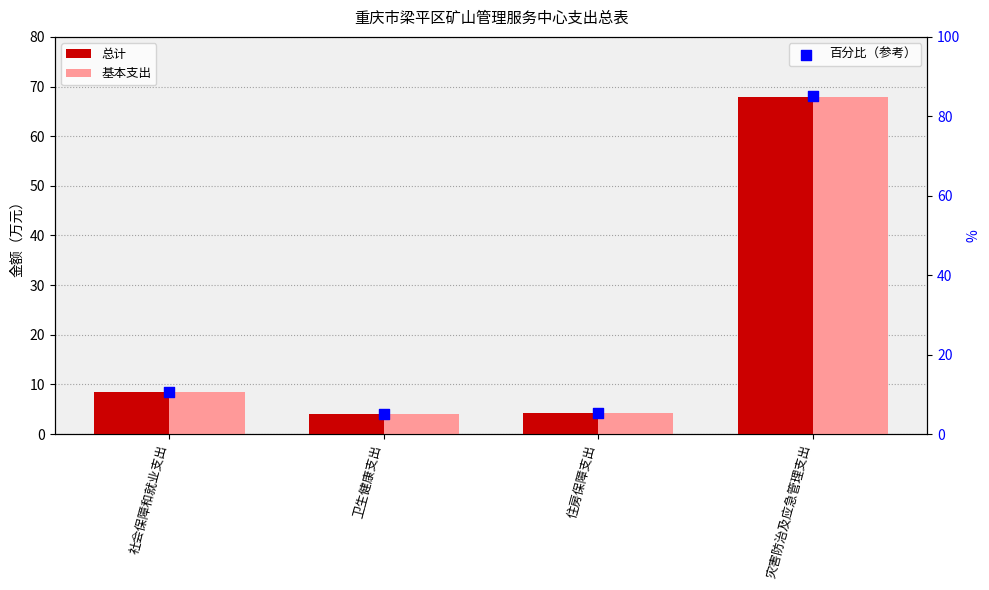

What is the total value across all series at 灾害防治及应急管理支出?

220.9